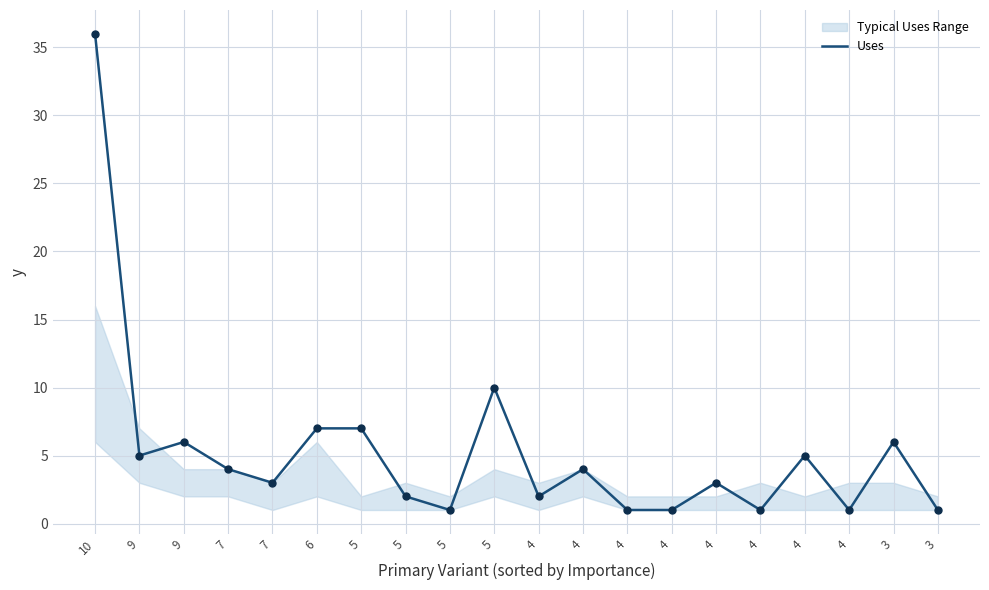

What is the change in value from 5 to 4?

+1